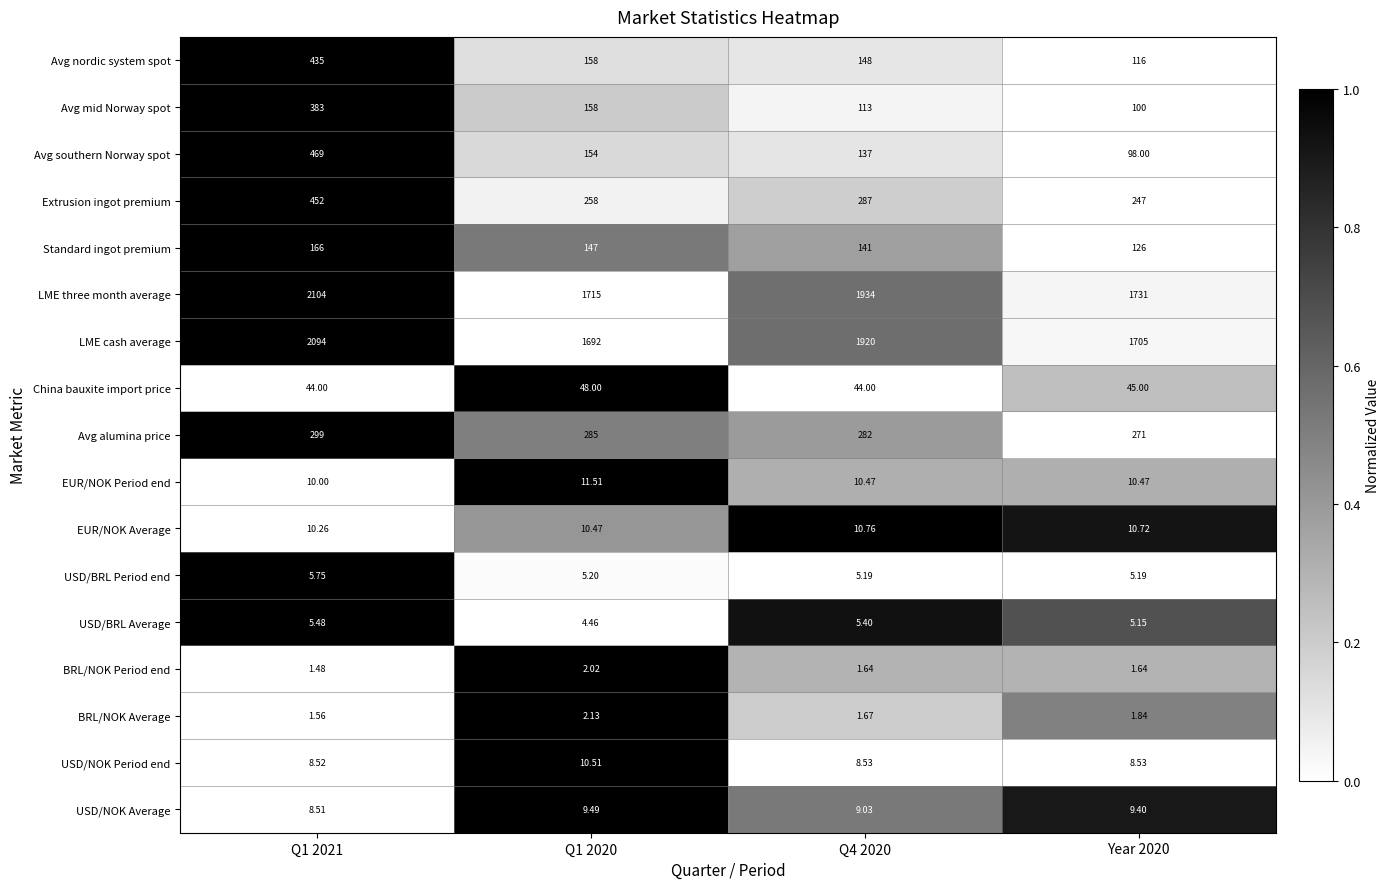

Which series changed the most between Q1 2021 and Year 2020?

LME cash average